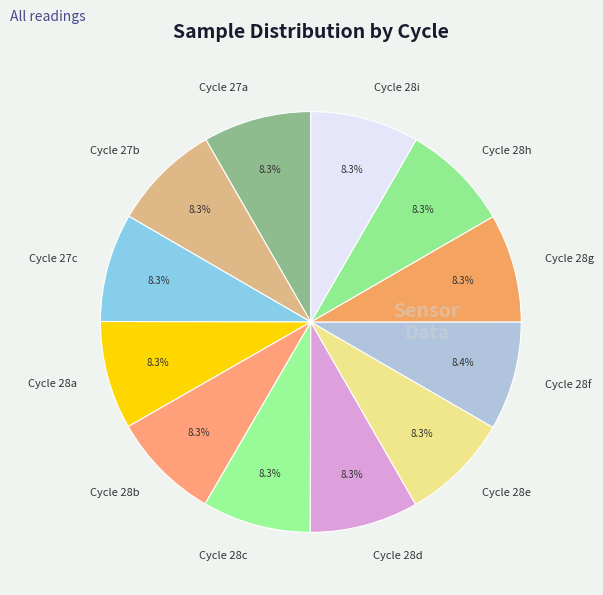

Does any single category account for the majority?

No